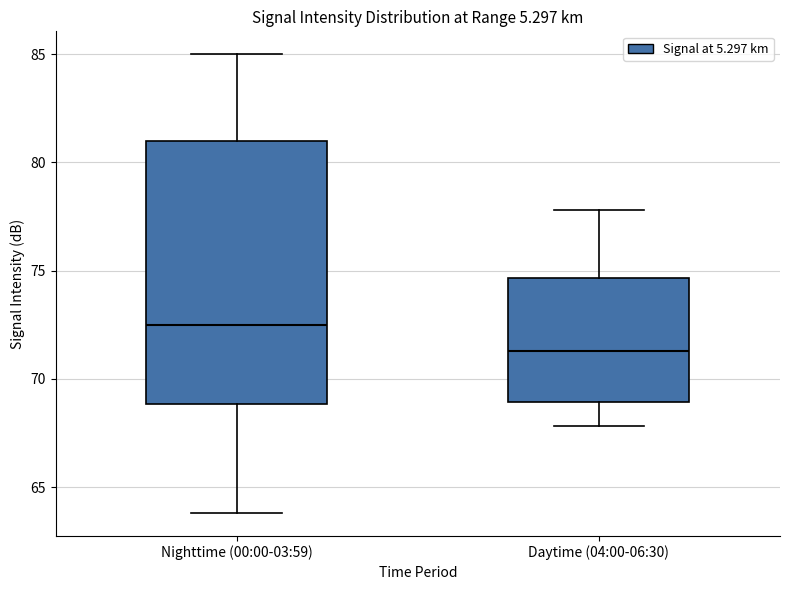

Reading left to right, read every box against the y-axis: the position of its median line, the range the box covers, and the ends of its whiskers. The values are not printed on the chart, so give them approximately, as read against the axis.

Nighttime (00:00-03:59): median 72.5, box 69.0 to 81.0, whiskers 64.0 to 85.0
Daytime (04:00-06:30): median 71.5, box 69.0 to 74.5, whiskers 68.0 to 78.0